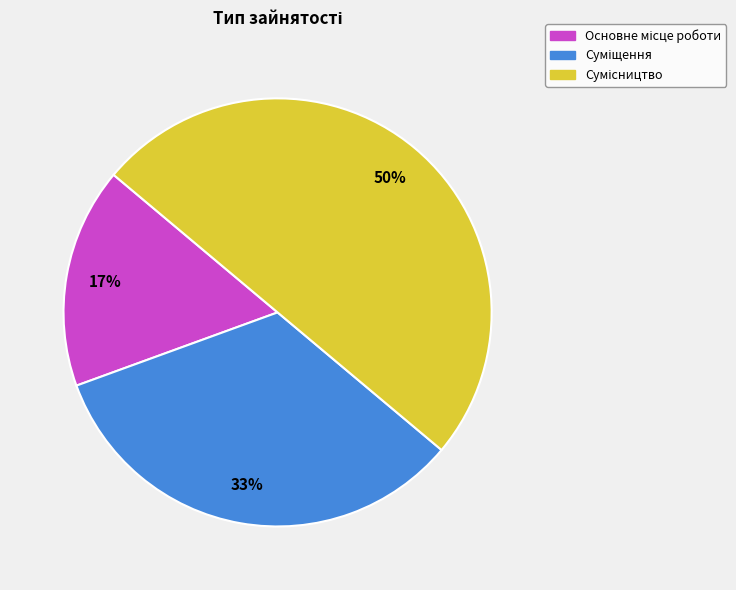

To the nearest percent, what is the average slice percentage?

33%